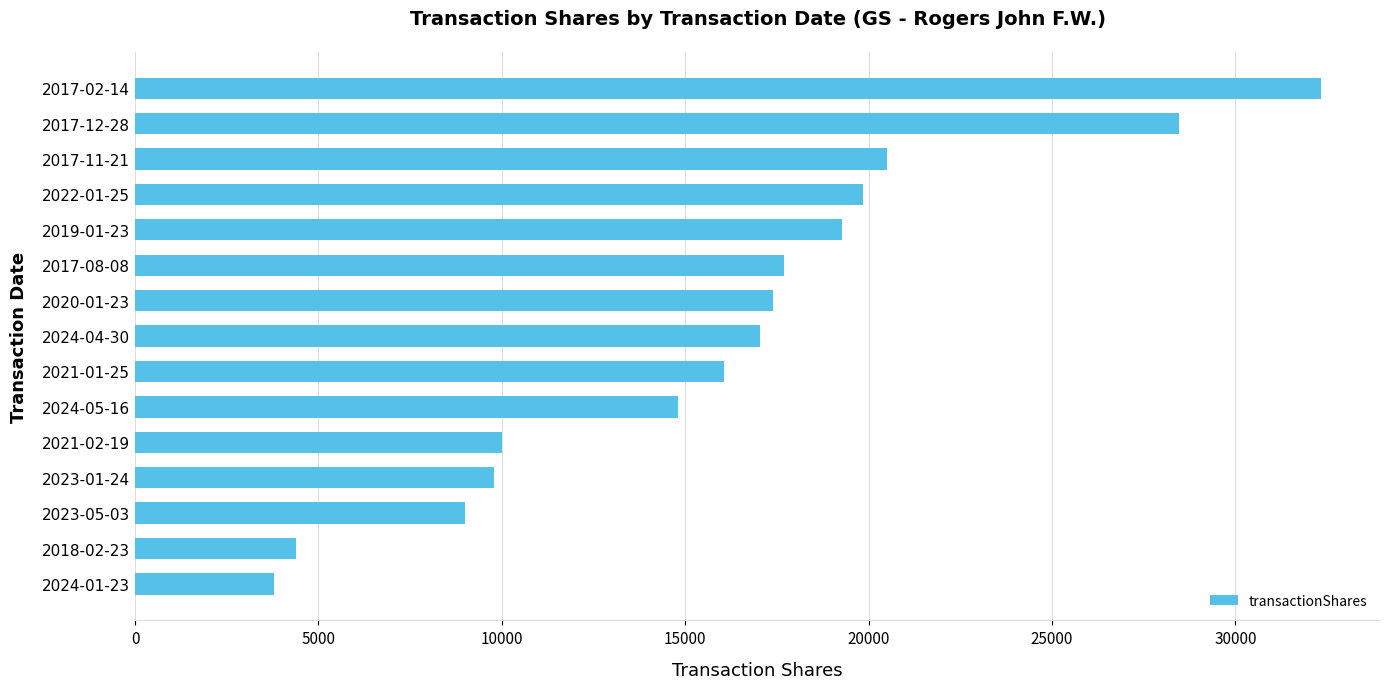

Are the bars horizontal?

Yes